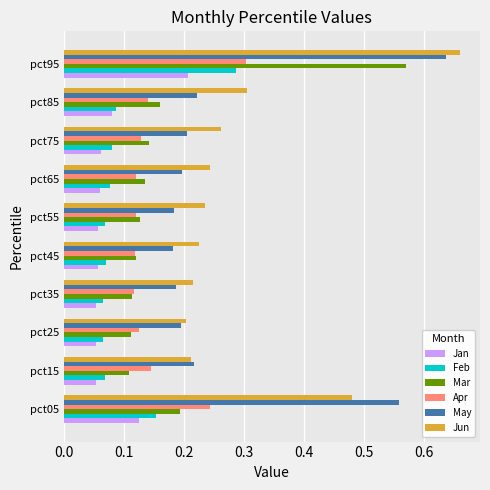

Count the Feb values in the range 0 to 1.

10